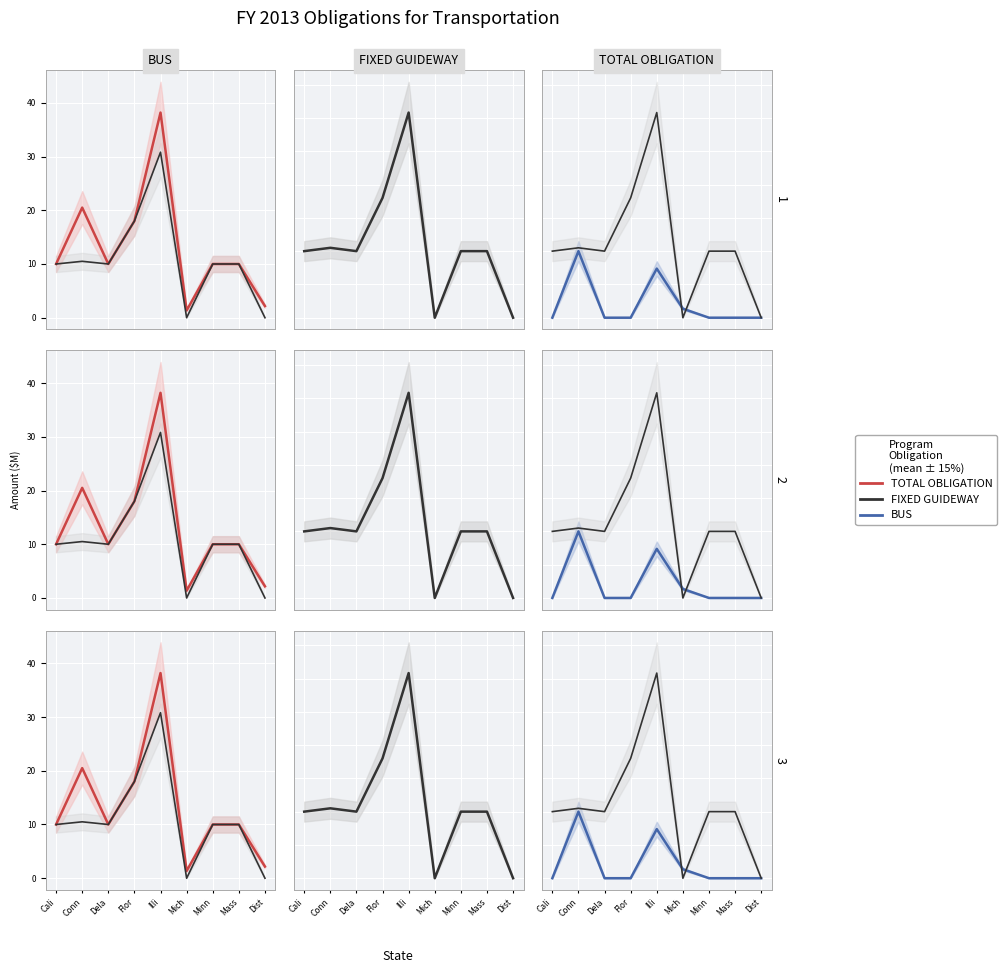

Rank the categories by TOTAL OBLIGATION value from lowest to highest.

Mich, Dist, Cali, Dela, Minn, Mass, Flor, Conn, Illi